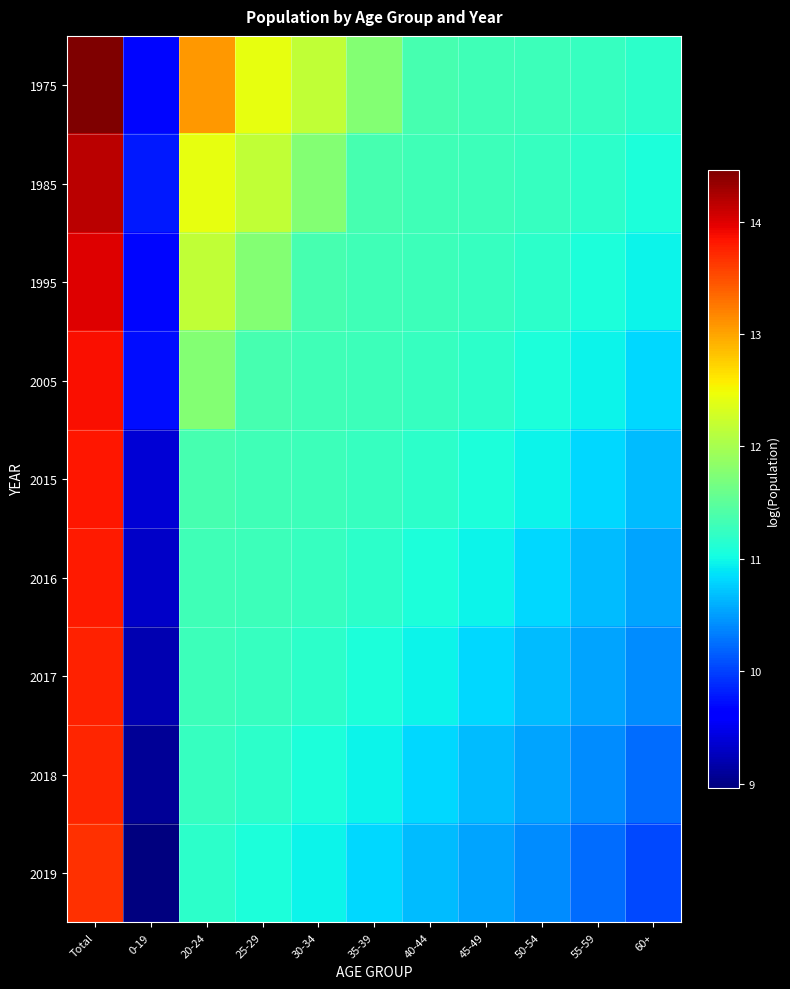

At which category is the sum across all series the highest?

Total